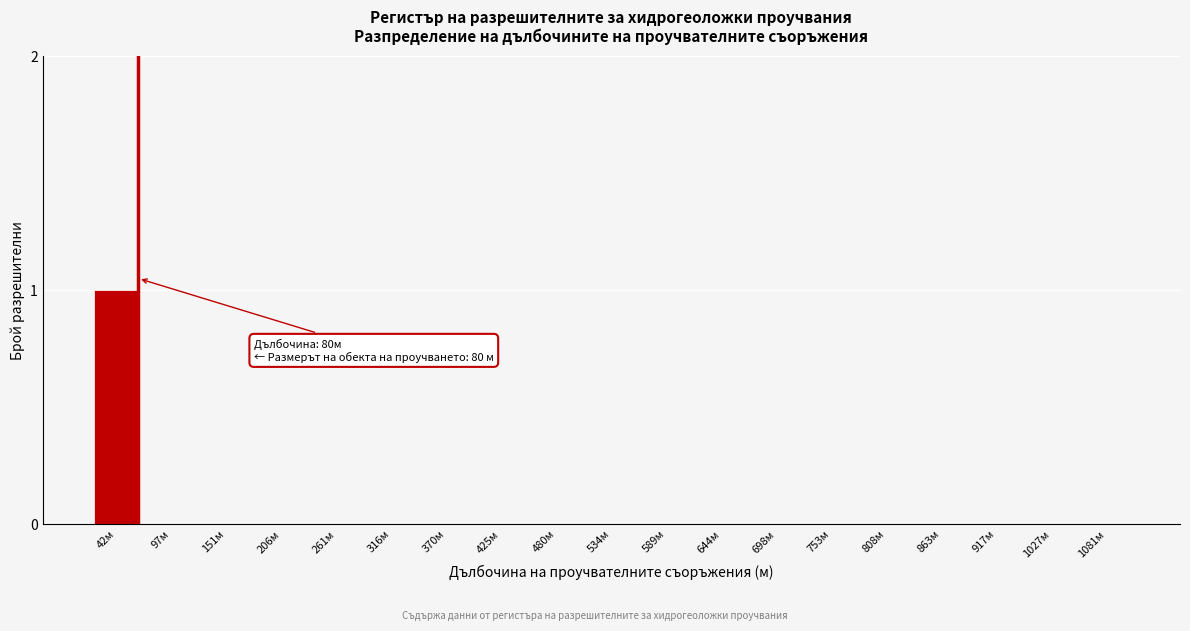

Reading left to right, list all the values displayed in this chart.

42м=1	97м=0	151м=0	206м=0	261м=0	316м=0	370м=0	425м=0	480м=0	534м=0	589м=0	644м=0	698м=0	753м=0	808м=0	863м=0	917м=0	1027м=0	1081м=0